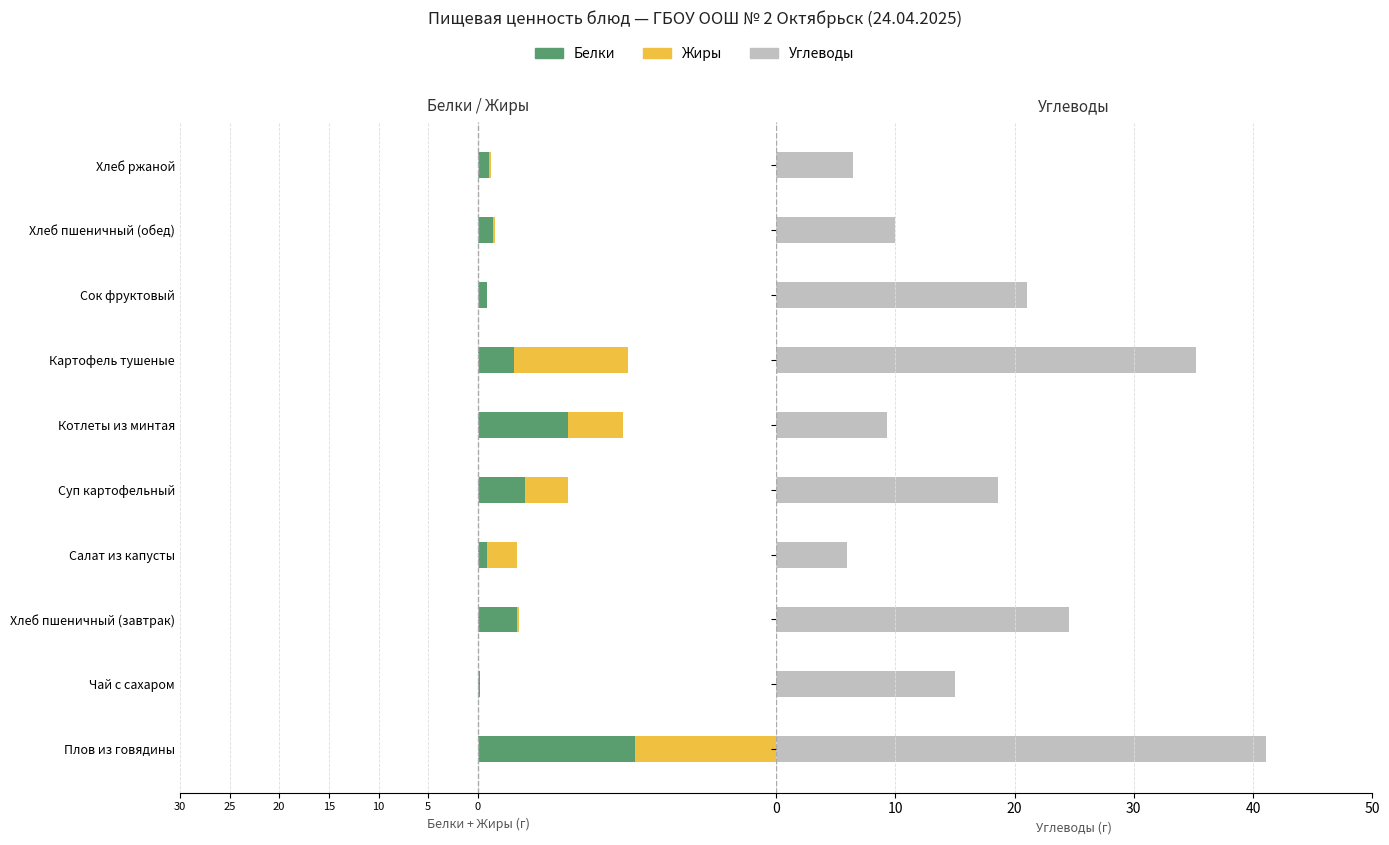

How many bars are there in total?

30